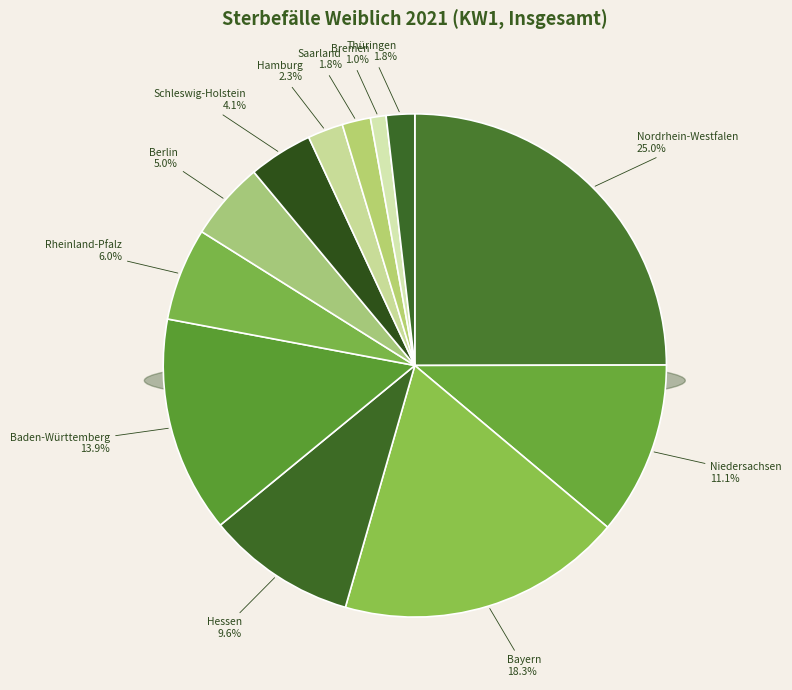

Do Schleswig-Holstein and Bayern together represent more than half of the pie?

No